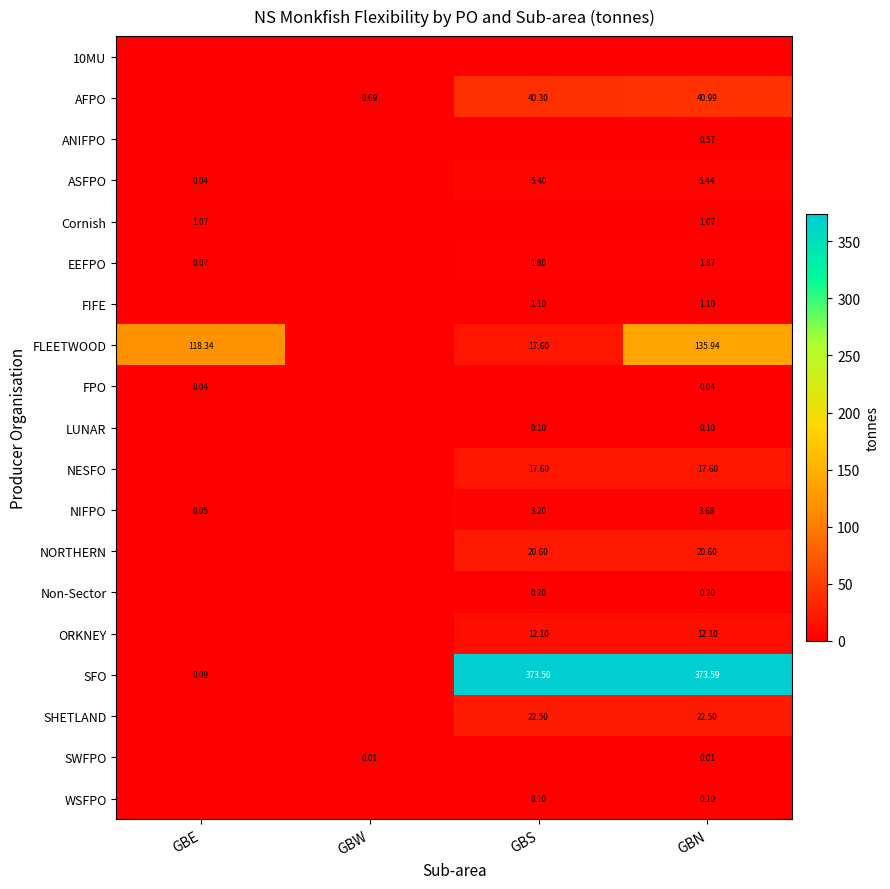

What is the difference between the maximum and minimum values in the FLEETWOOD series?

135.9